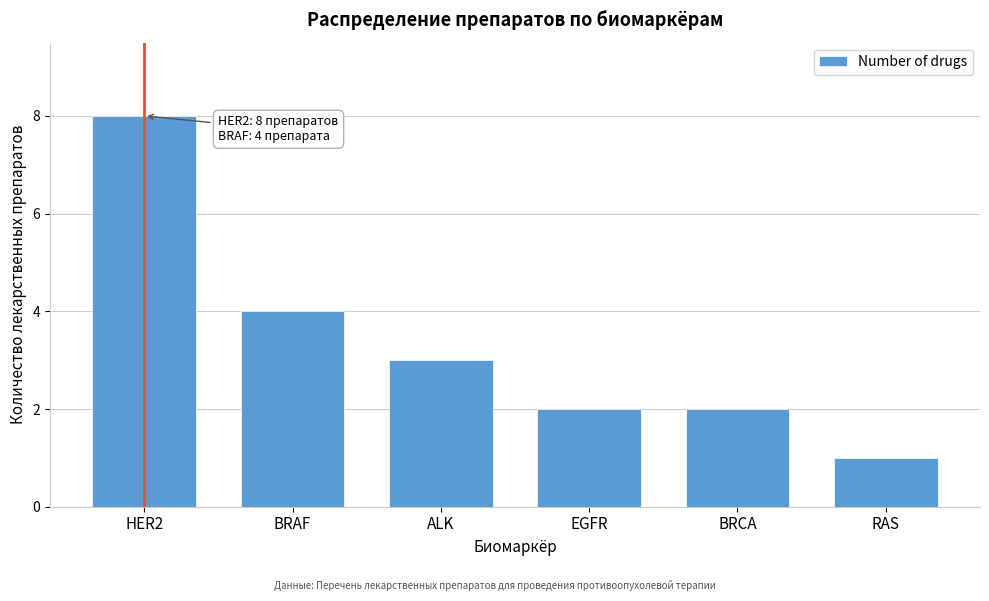

Reading left to right, what are all the values shown in this chart?

HER2=8	BRAF=4	ALK=3	EGFR=2	BRCA=2	RAS=1